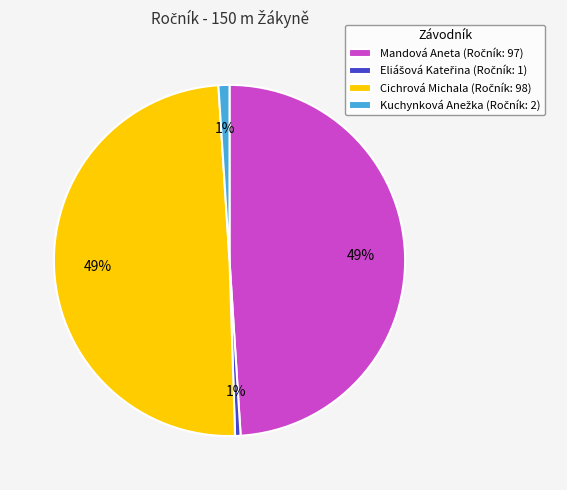

How many slices are in this pie chart?

4